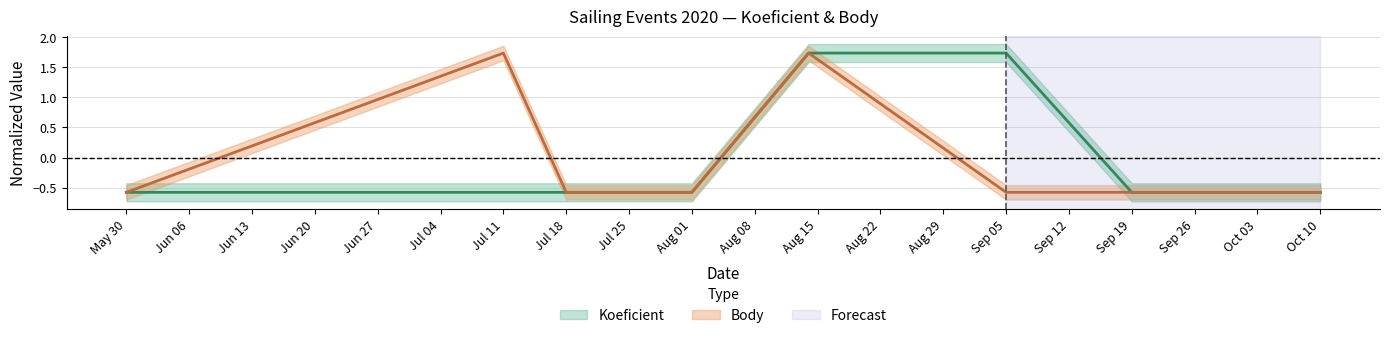

True or false: Koeficient has a value of -1.0 at Sep 19.

False